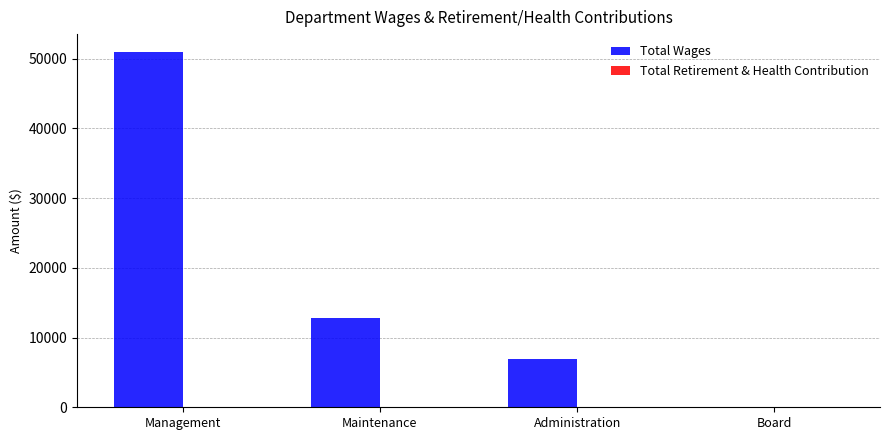

At which label is the value closest to 25491?

Maintenance